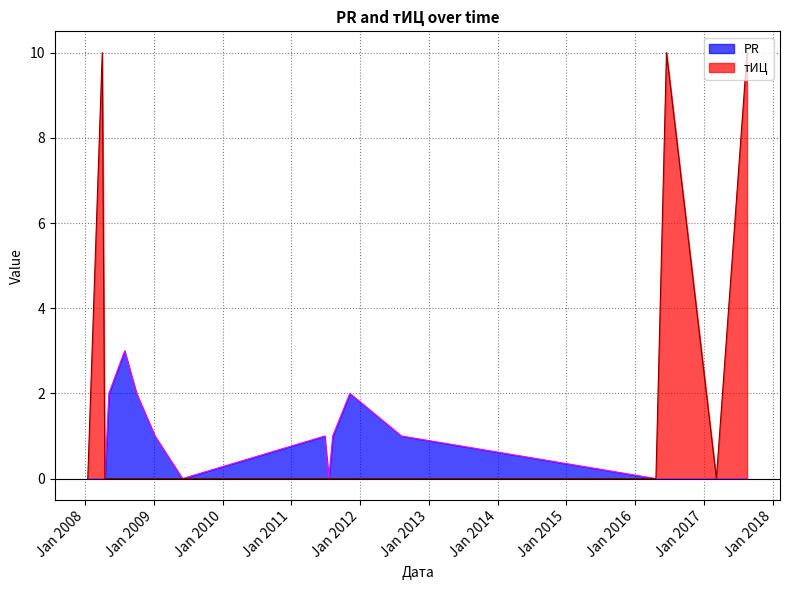

At how many categories does at least one series exceed 8?

3